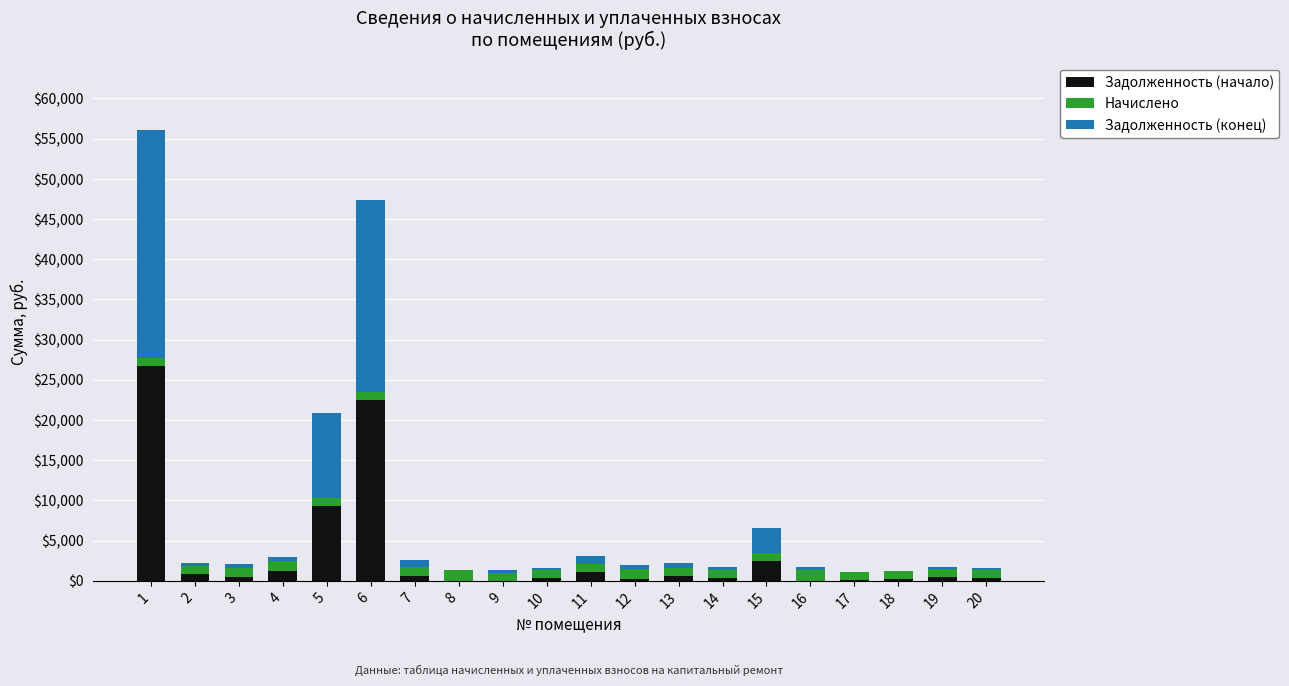

True or false: Начислено has a value of 1313.8 at 12.

True